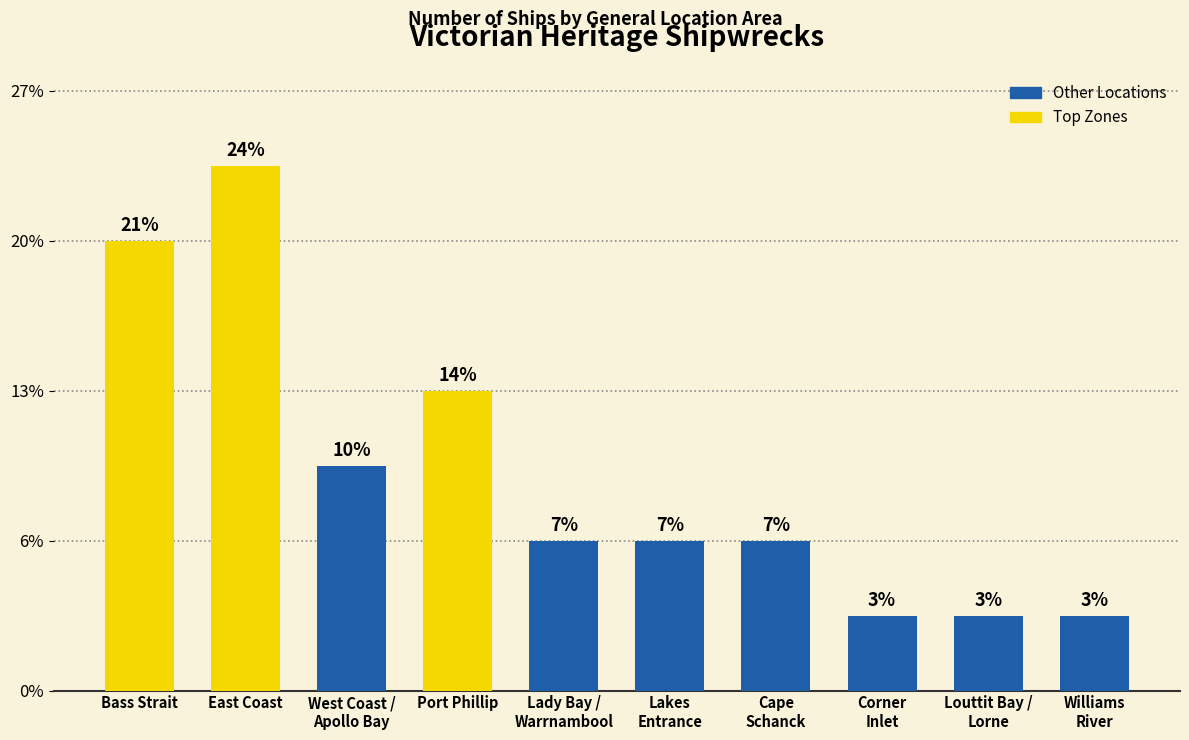

Does the chart contain any negative values?

No